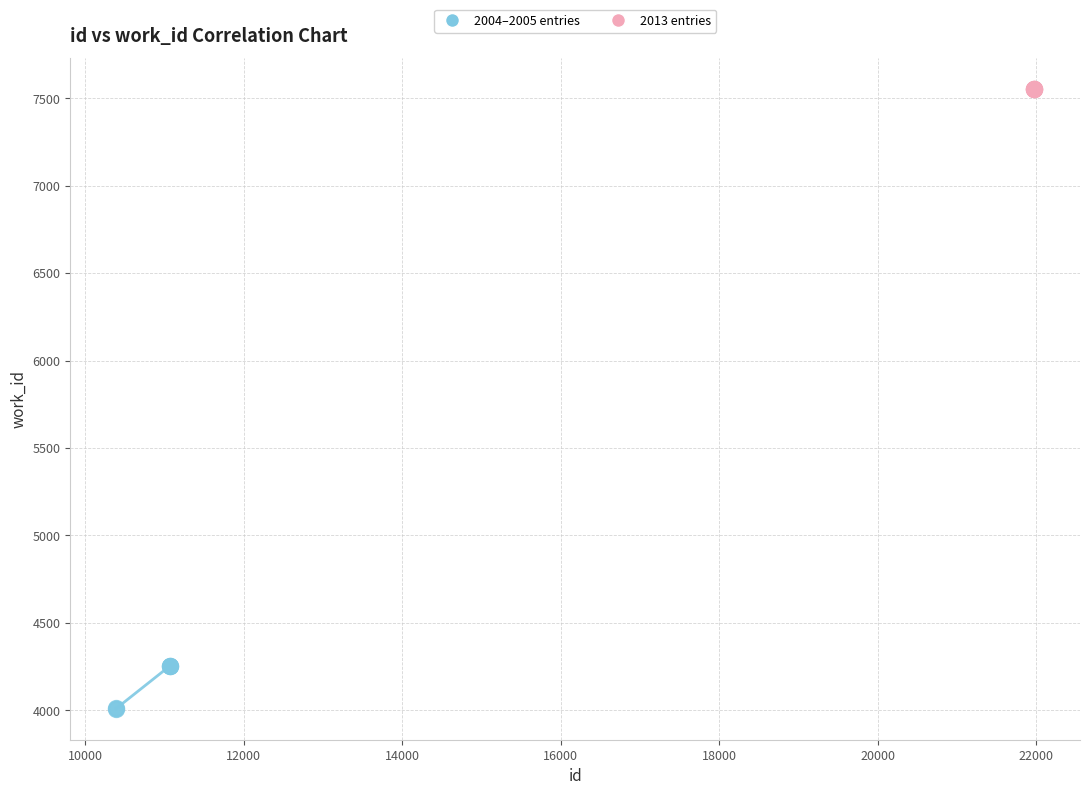

Which series reaches the minimum Y coordinate?

2004–2005 entries